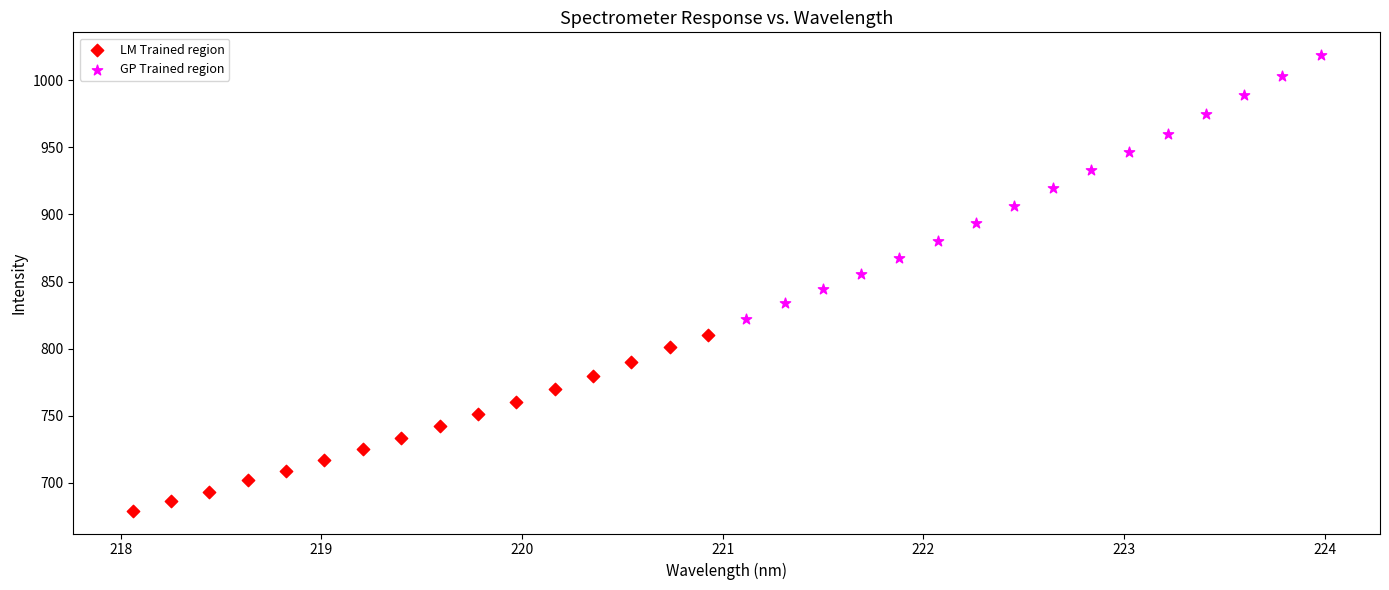

Which series has the largest Y range (max minus min)?

GP Trained region